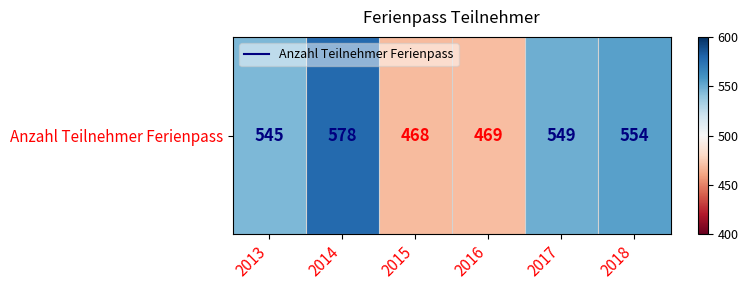

What is the change in value from 2013 to 2017?

+4